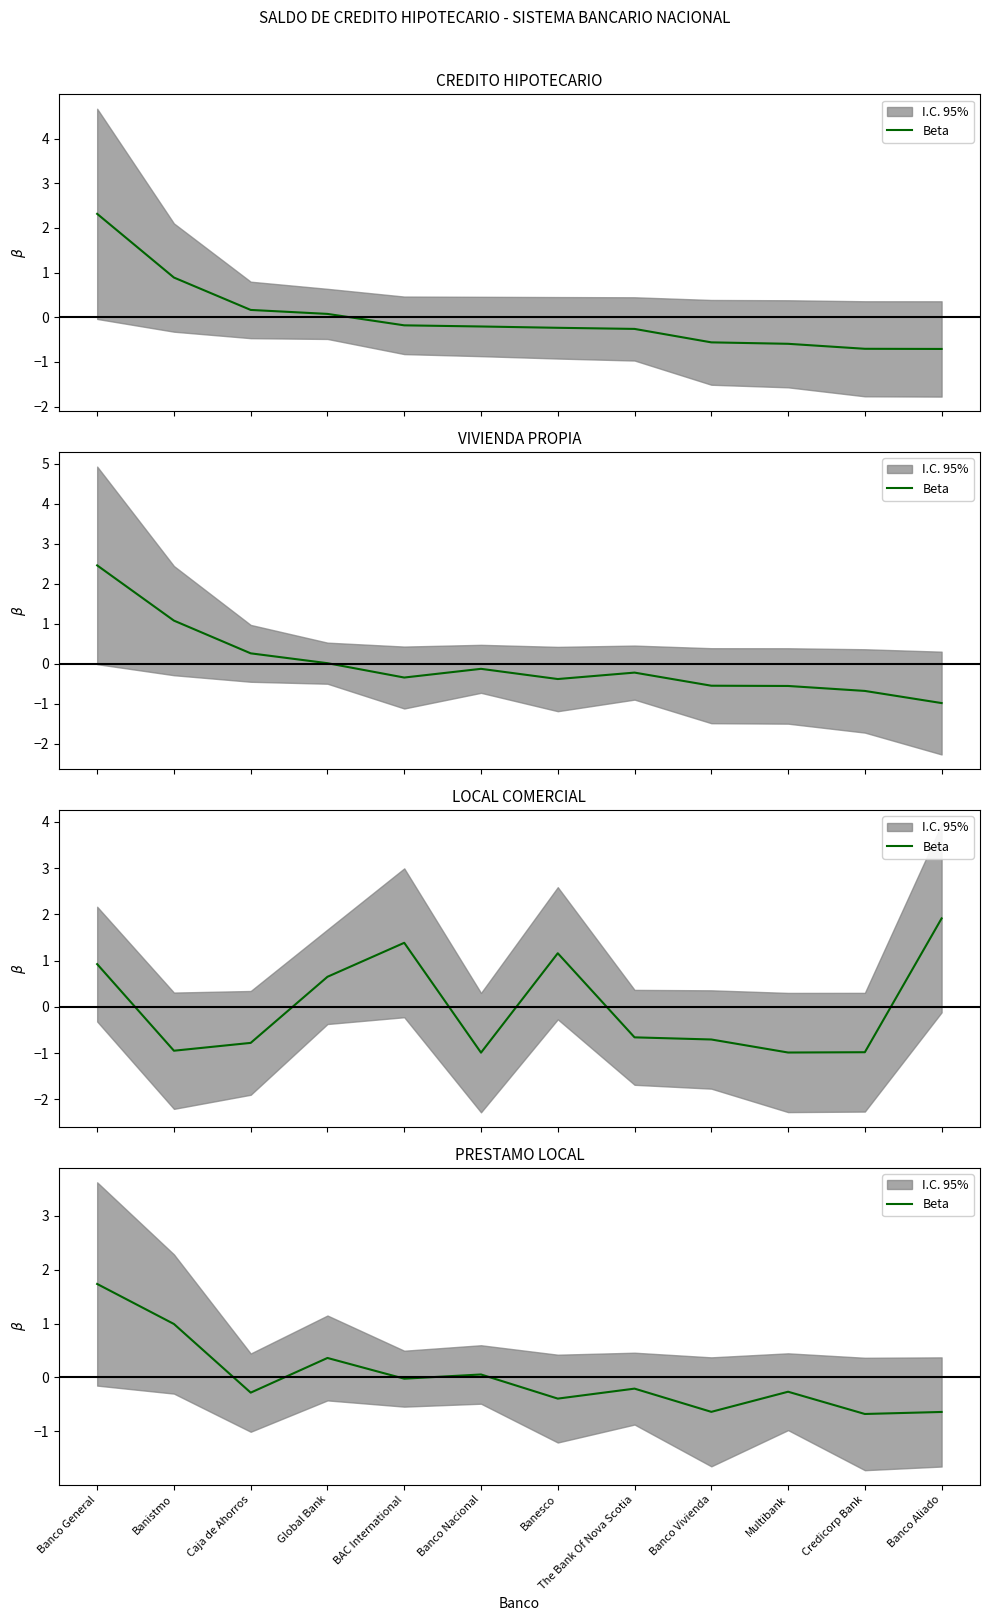

What is the value of the 11th point from the left?

-0.7